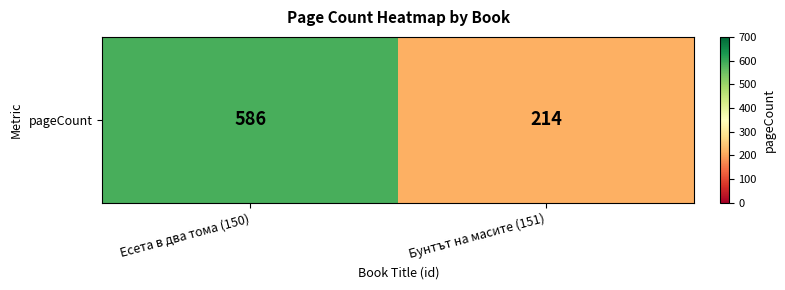

What is the ratio of the value at Есета в два тома (150) to the value at Бунтът на масите (151)?

2.7